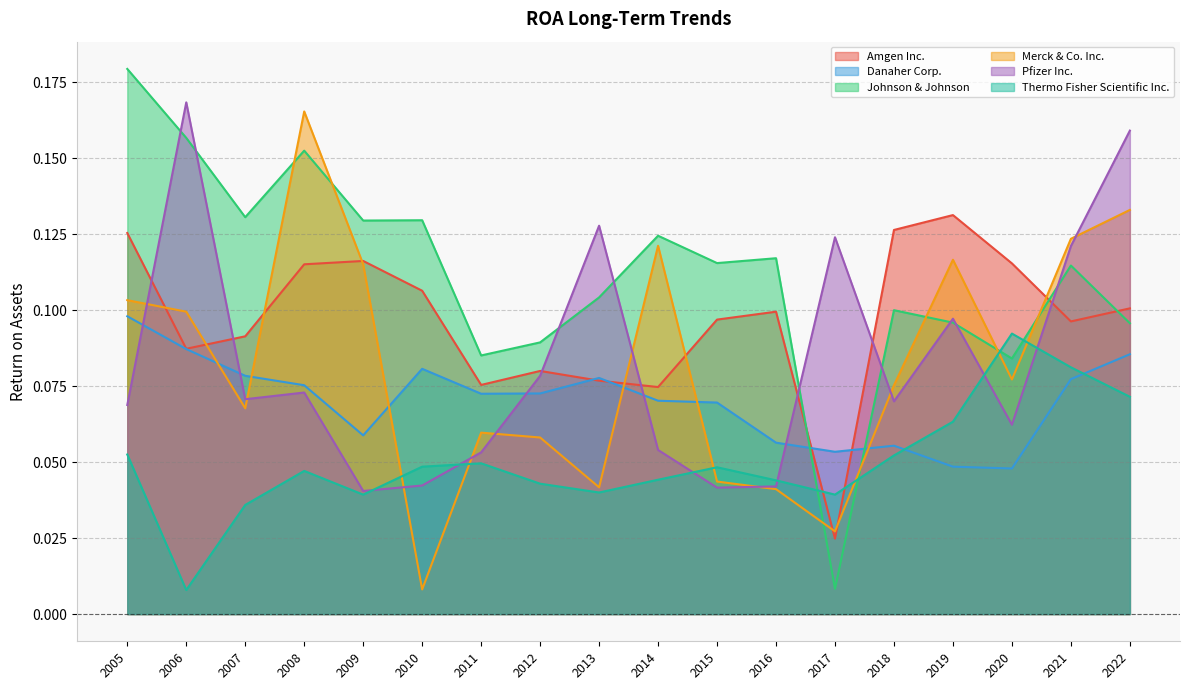

Is the value of Danaher Corp. at 2005 greater than the value of Johnson & Johnson at 2009?

No